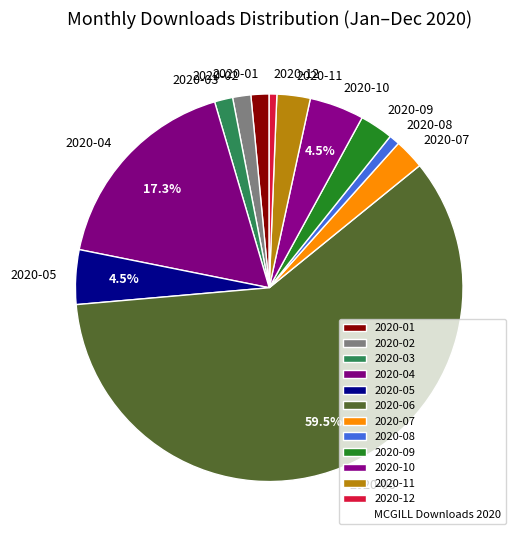

Which slice is the largest?

2020-06